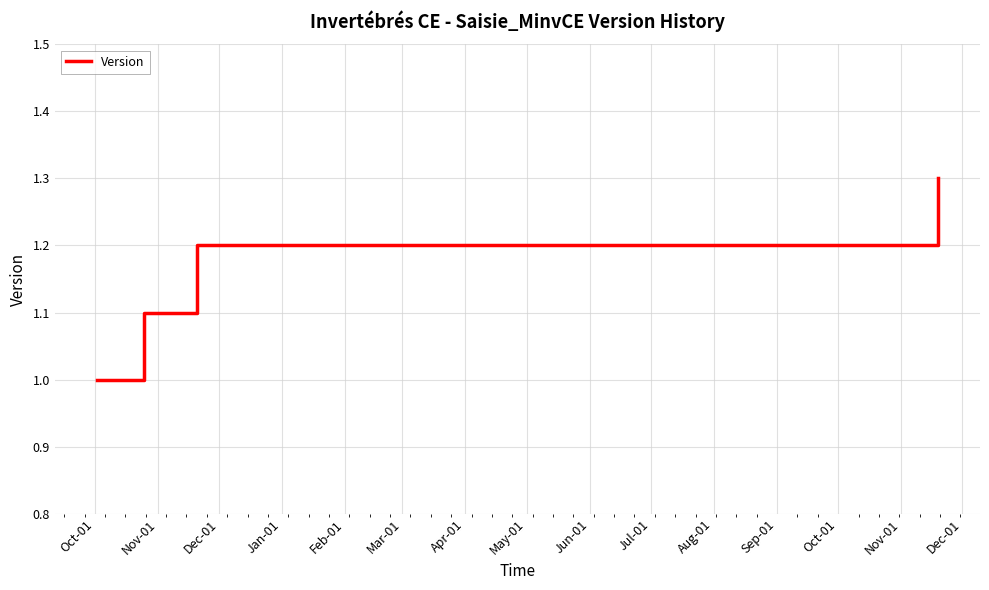

How many categories are shown in the chart?

4